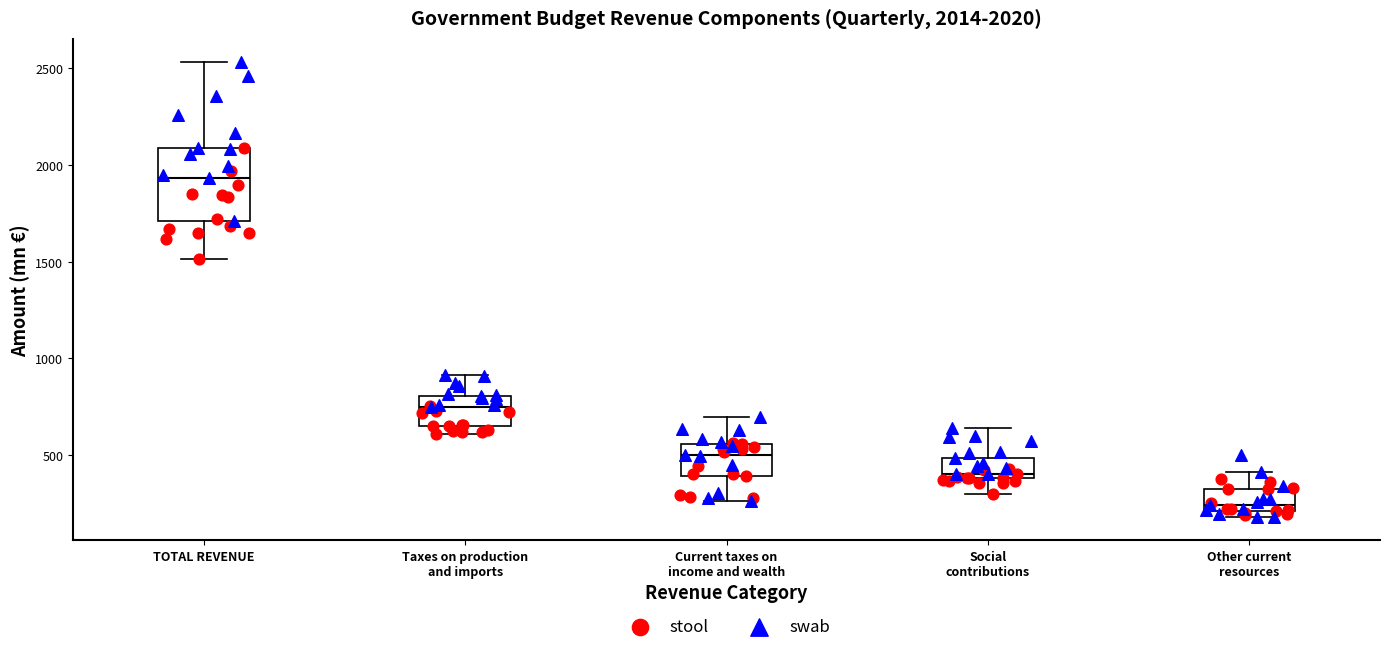

Which box is the tallest, from its lower edge to its upper edge?

TOTAL REVENUE